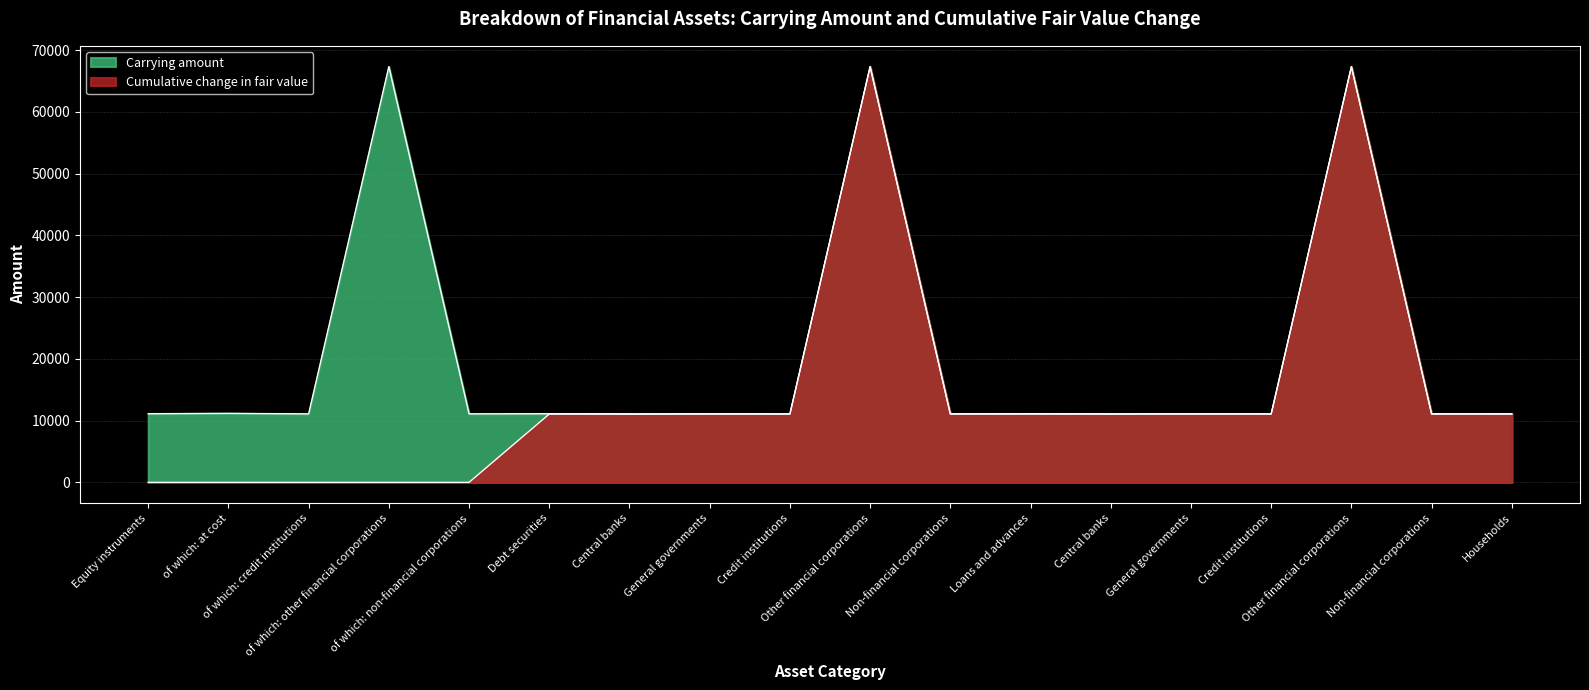

Reading left to right, transcribe all the data shown in this chart.

Carrying amount: 11112	11168	11084	67315	11090	11106	11081	11086	11083	67314	11089	11114	11082	11087	11085	67316	11091	11088
Cumulative change in fair value: 0	0	0	0	0	11060	11049	11053	11051	67312	11056	11061	11050	11054	11052	67313	11057	11055